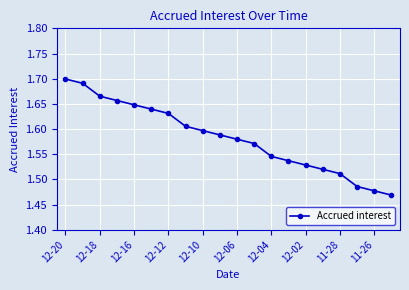

What is the sum of all values?

31.6